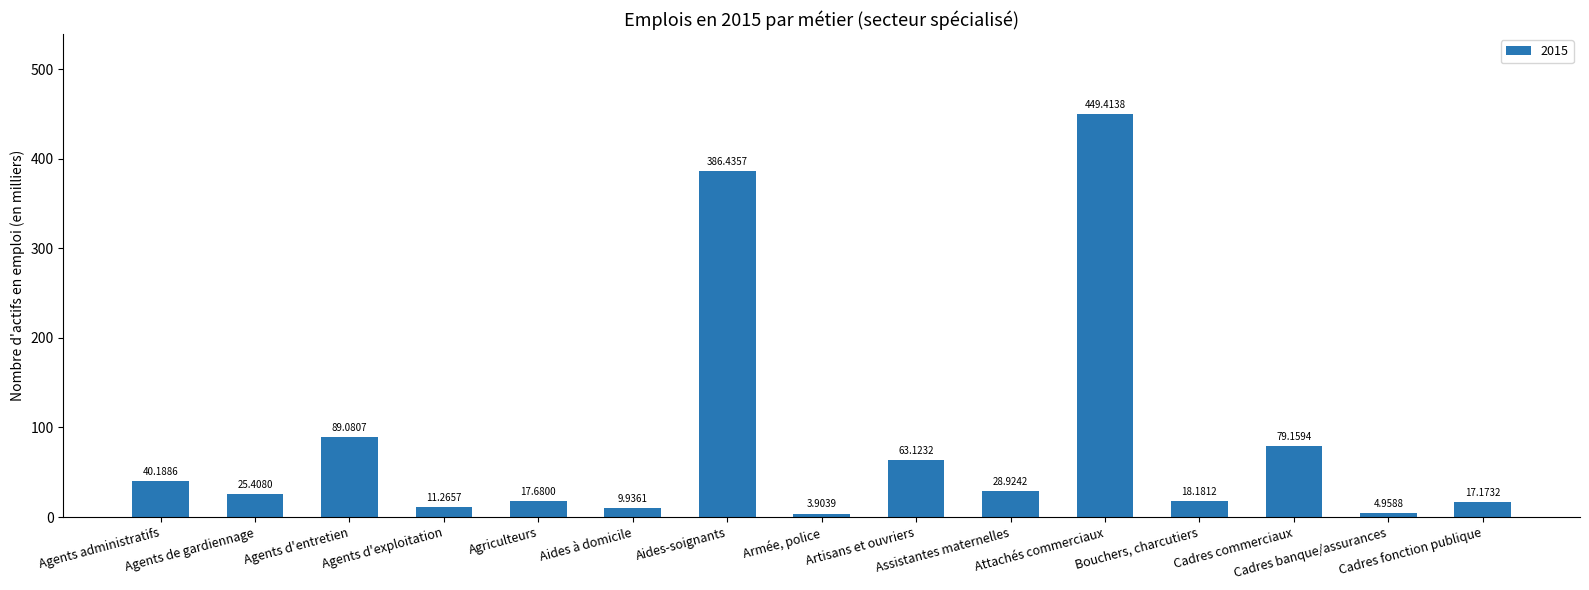

What is the sum of the values at Armée, police and Agents administratifs?

44.1